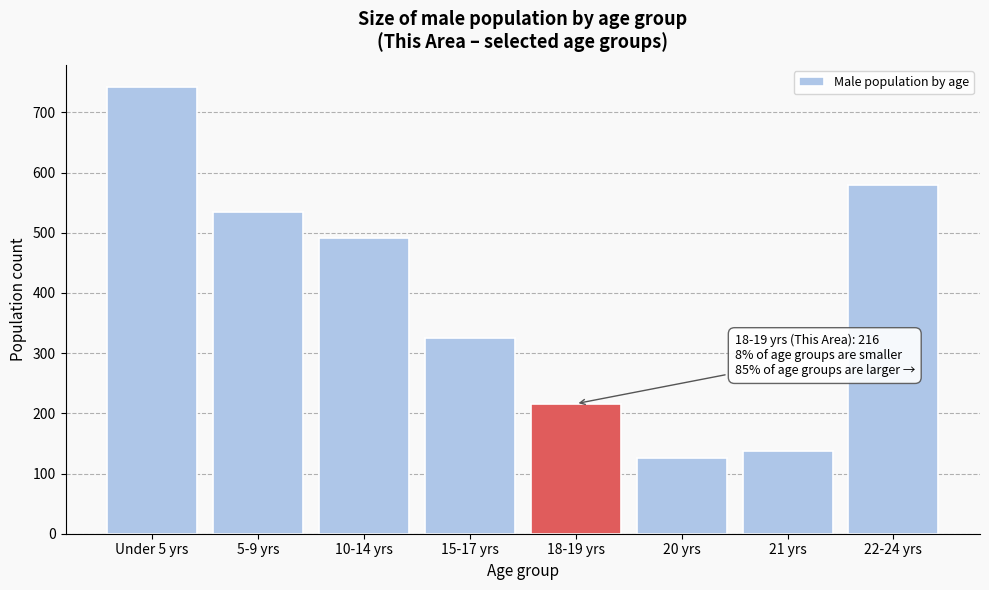

Reading left to right, transcribe all the data shown in this chart.

Under 5 yrs=742	5-9 yrs=534	10-14 yrs=492	15-17 yrs=326	18-19 yrs=216	20 yrs=126	21 yrs=138	22-24 yrs=580